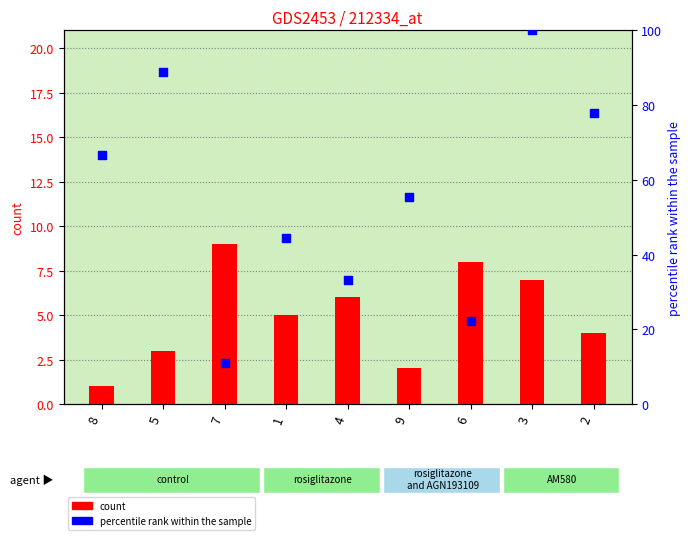

What is the total value across all series at 6?

30.2